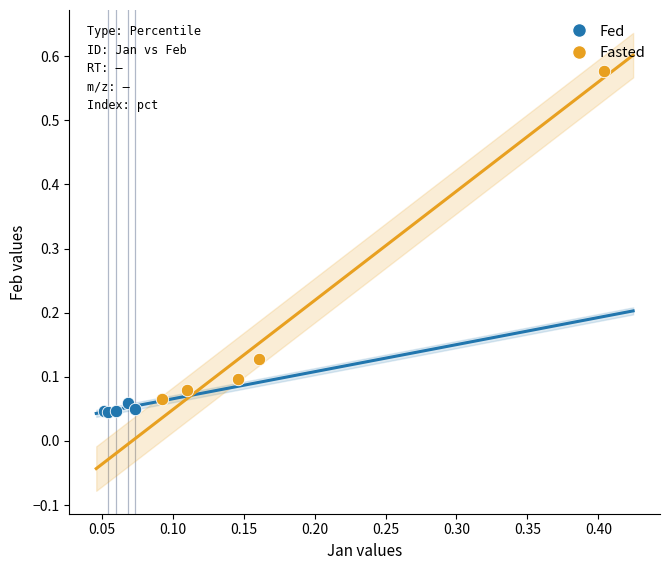

What are all the series names shown in the legend?

Fed, Fasted